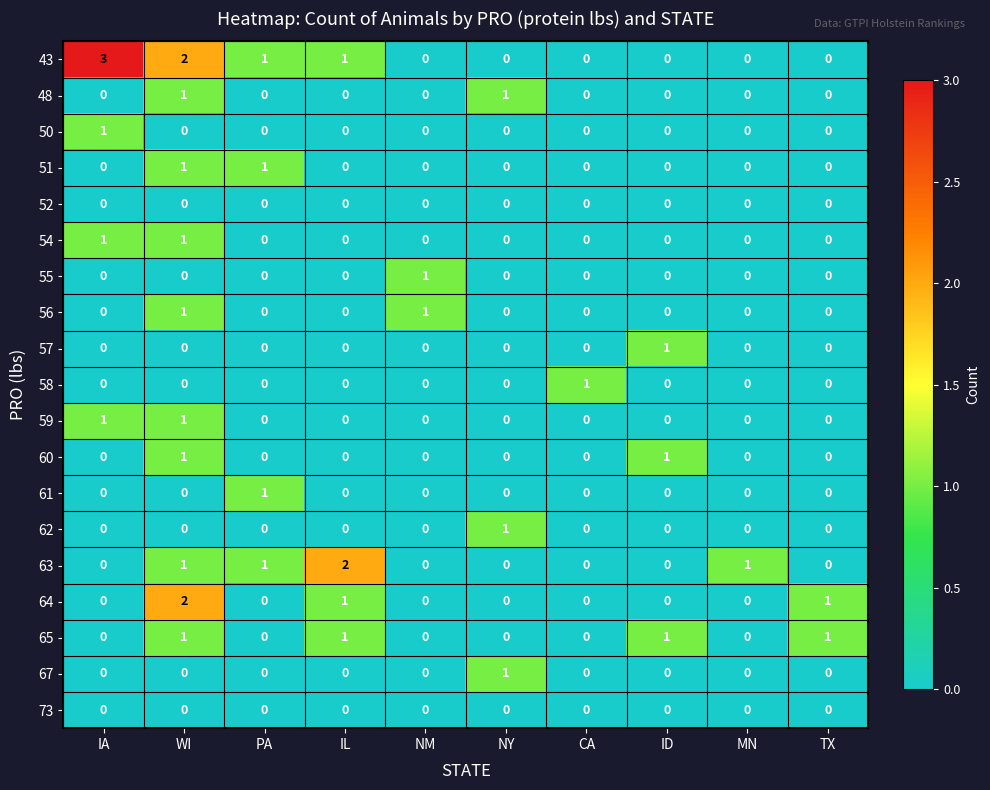

What is the total value across all series at IA?

6